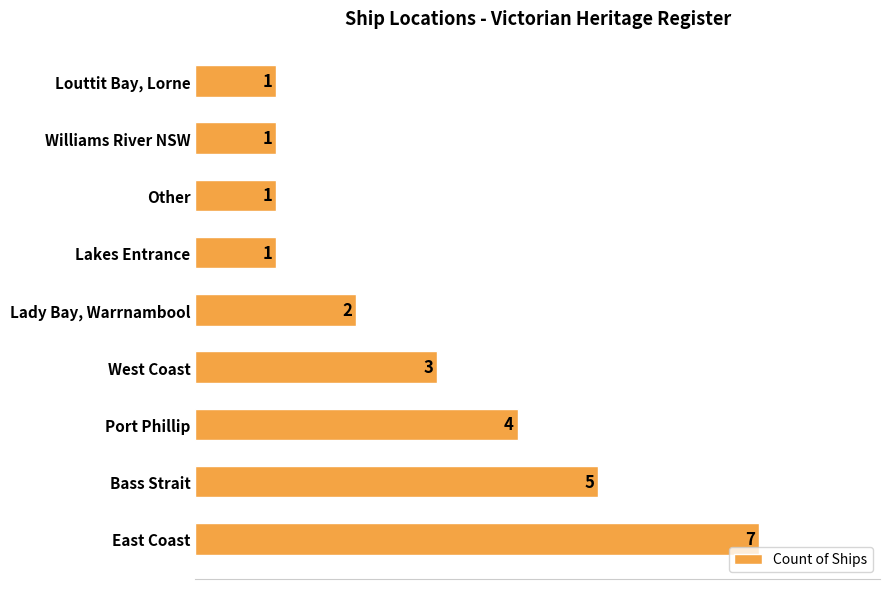

Count the number of data series in this chart.

1